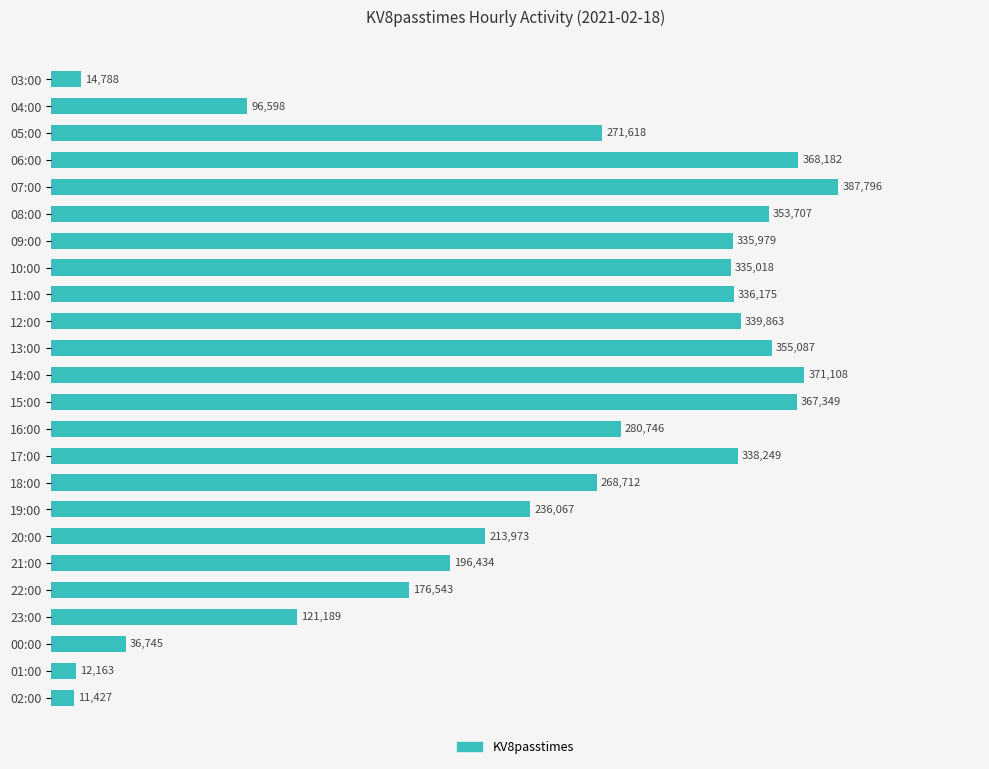

What is the smallest value displayed?

11427